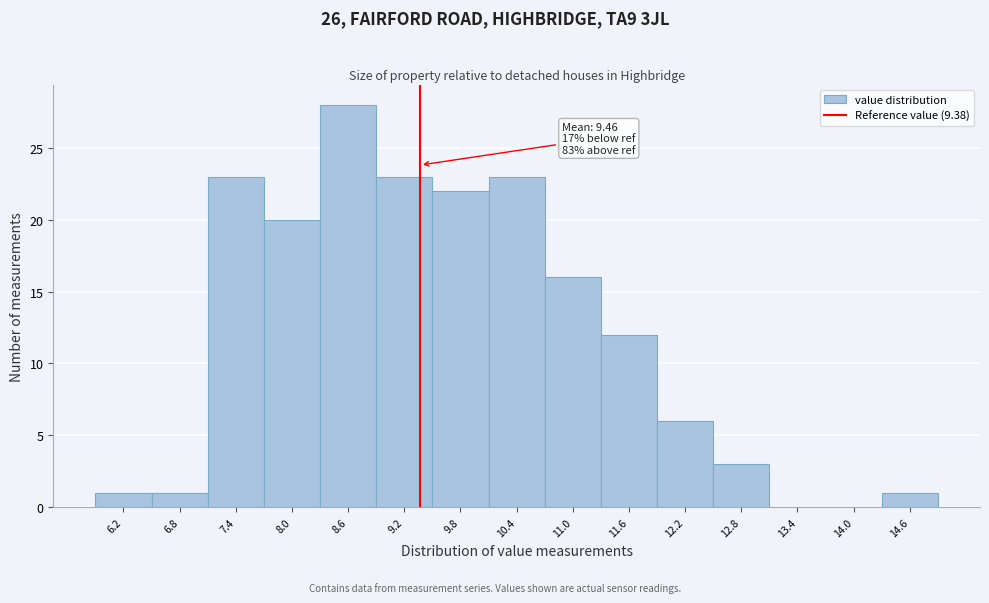

Which range on the x-axis has the tallest bar?

8.3 to 8.9